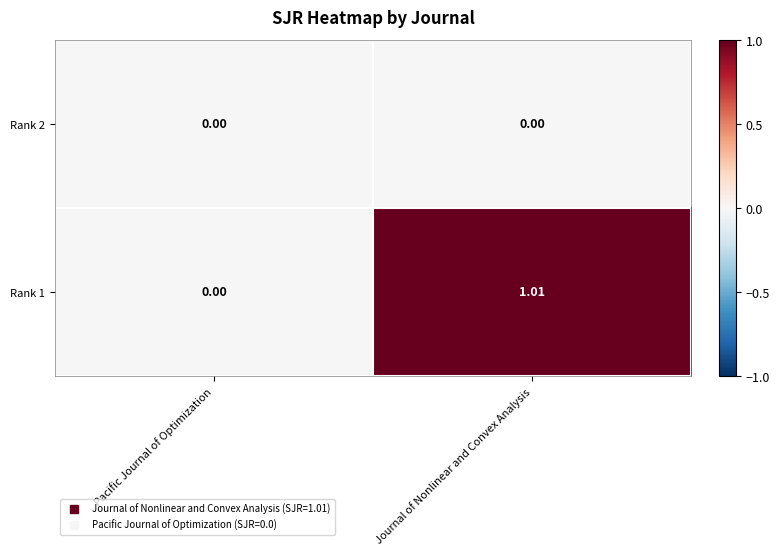

Rank the series by their maximum value, from lowest to highest.

Rank 2, Rank 1